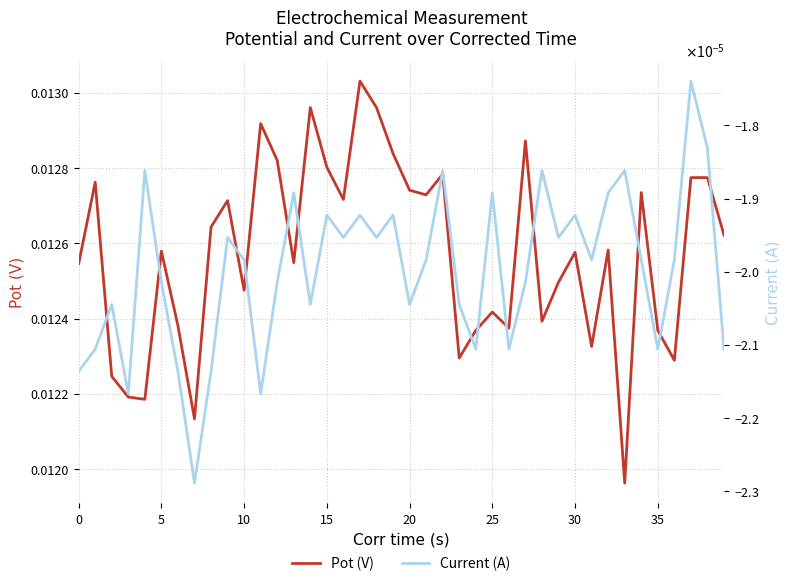

Which has a higher value, 38 or 11?

11